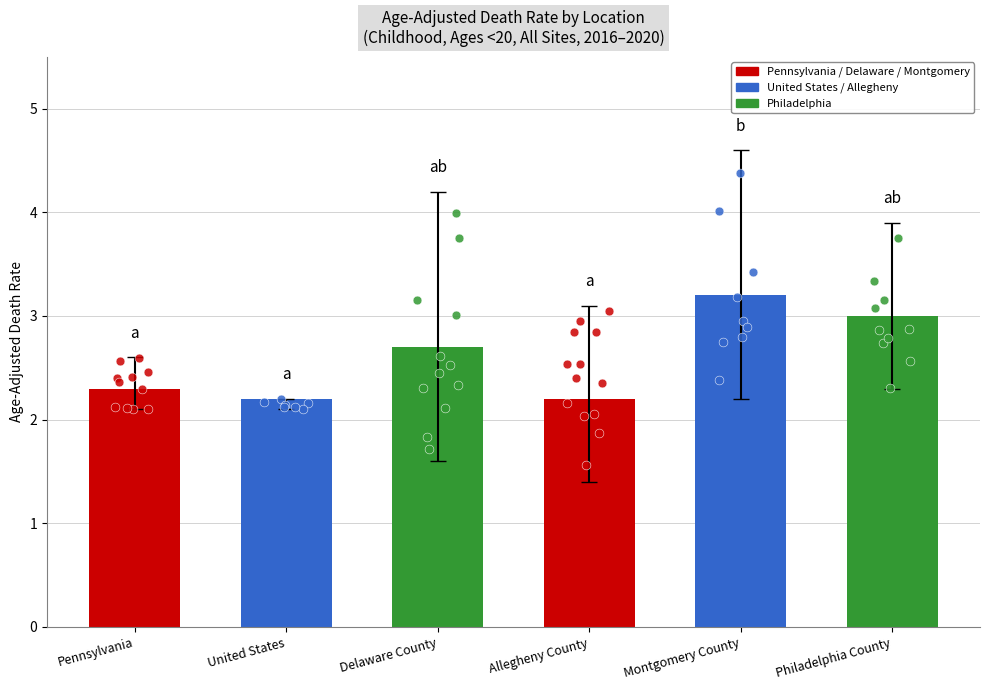

At how many categories does at least one series exceed 4?

2